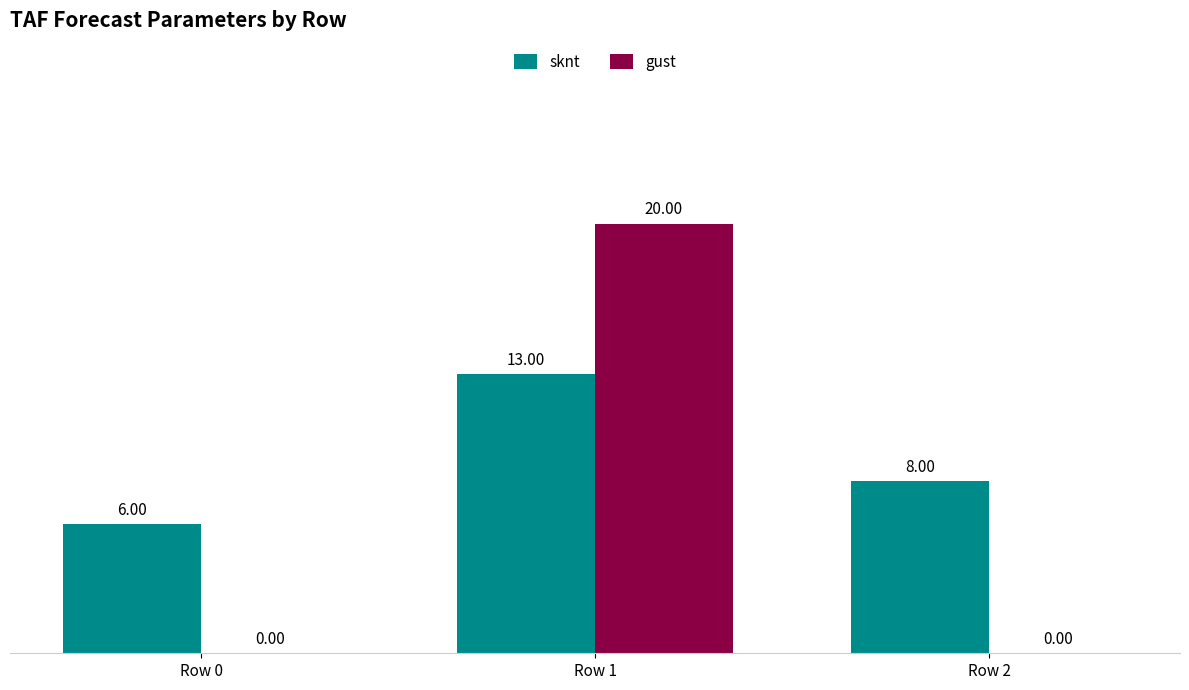

Which label corresponds to the largest value in the chart?

Row 1